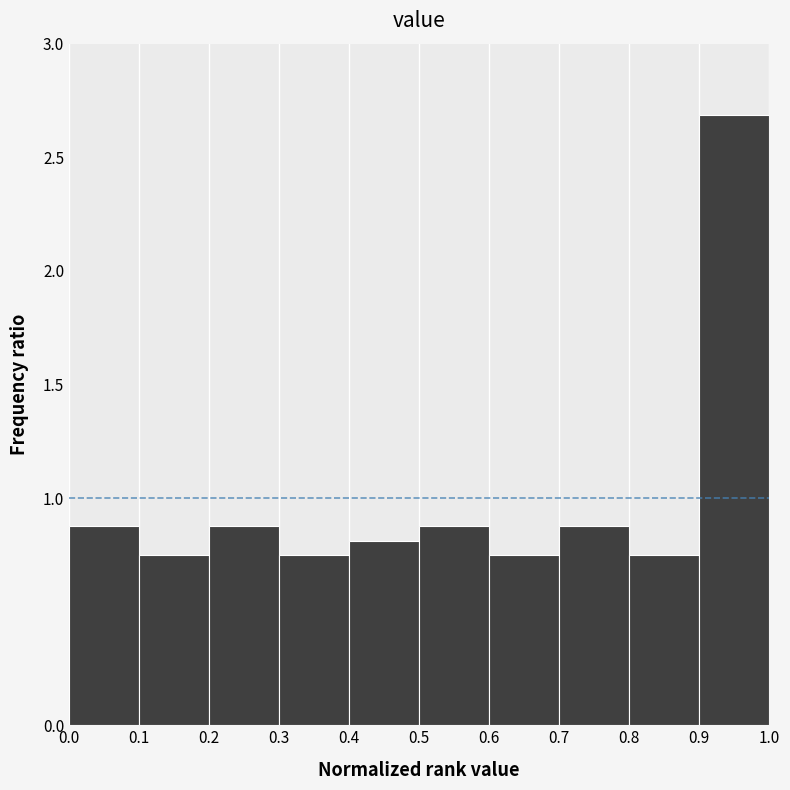

Over which range of the x-axis is the bar tallest?

0.9 to 1.0